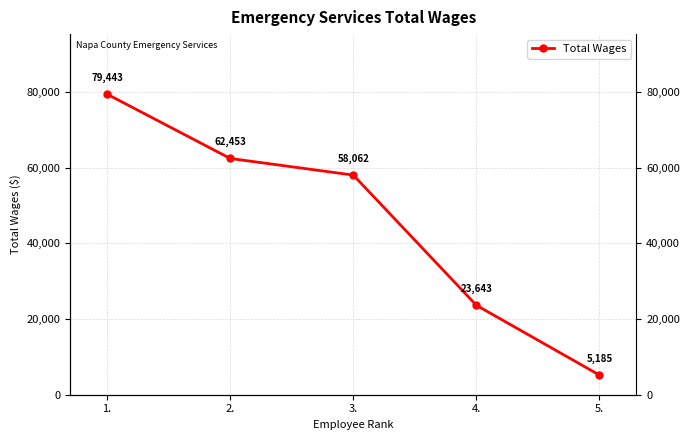

The value at 2. is 108929. True or false?

False